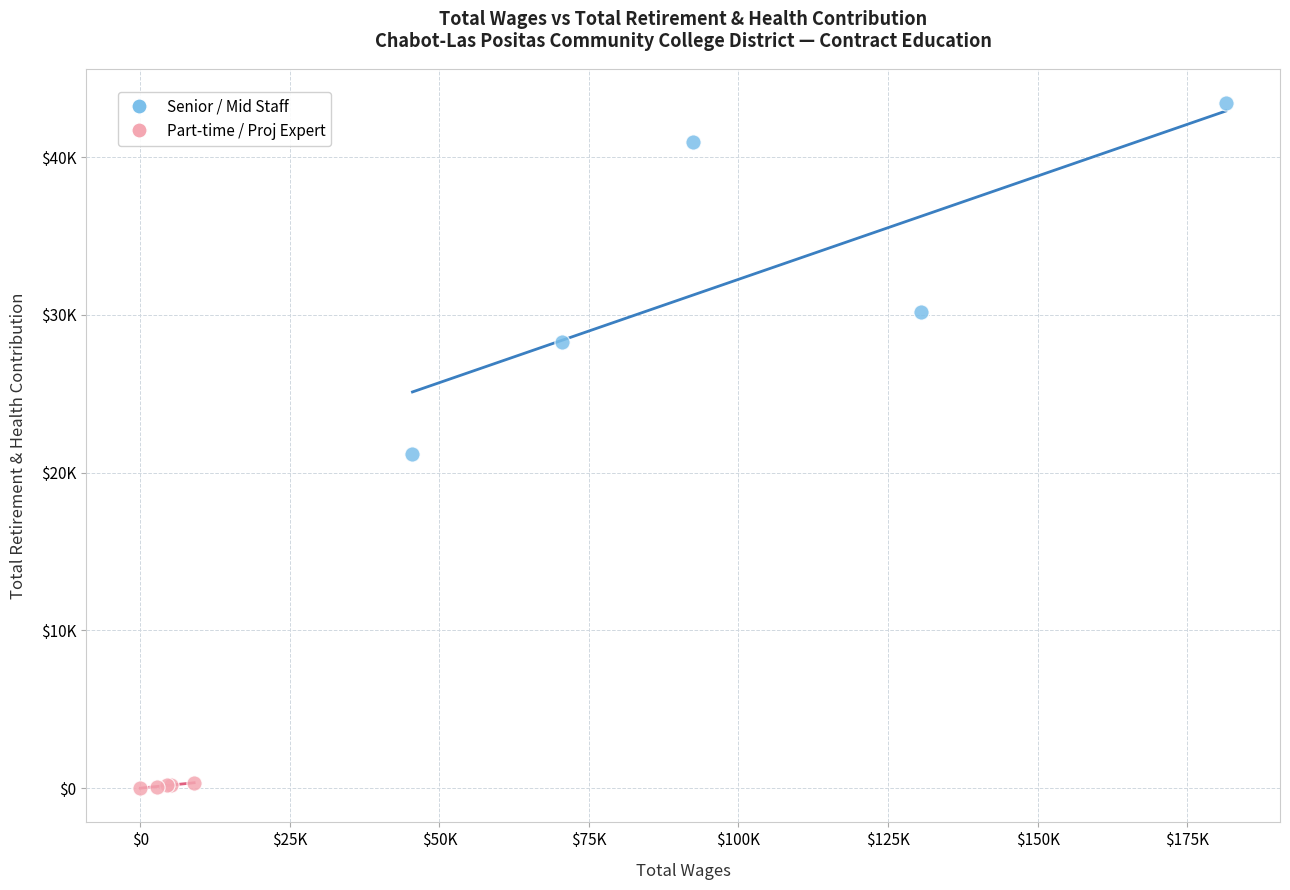

Which series contains the highest Y value?

Senior / Mid Staff